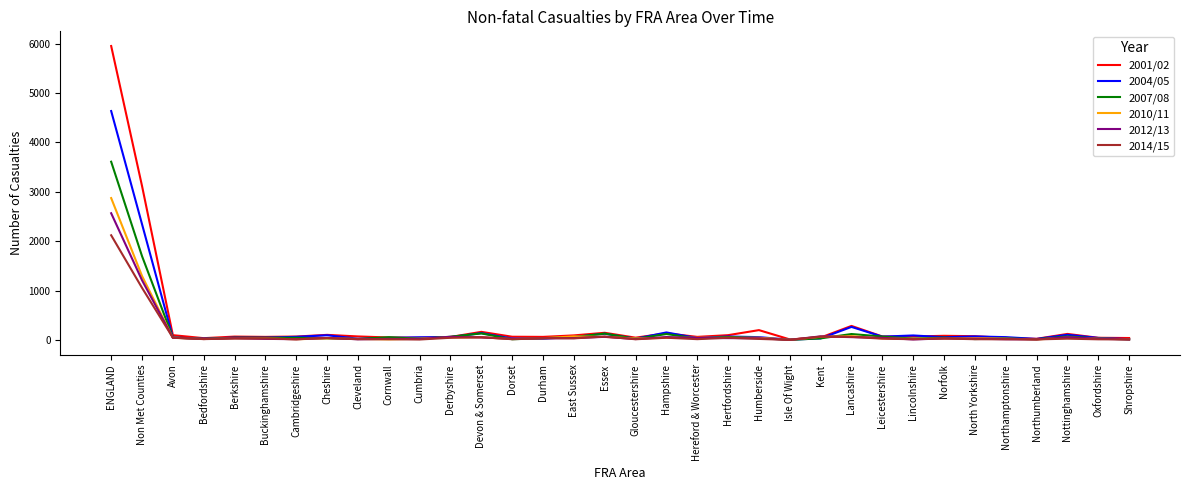

What is the spread (max minus min) of values at Cornwall?

44